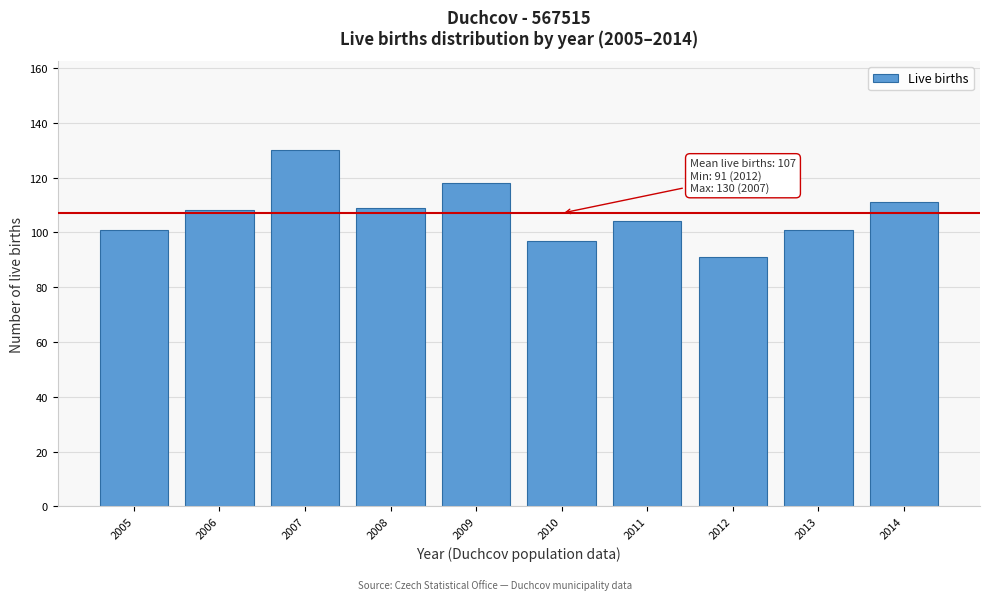

Reading left to right, extract all data points from this chart.

2005=101	2006=108	2007=130	2008=109	2009=118	2010=97	2011=104	2012=91	2013=101	2014=111